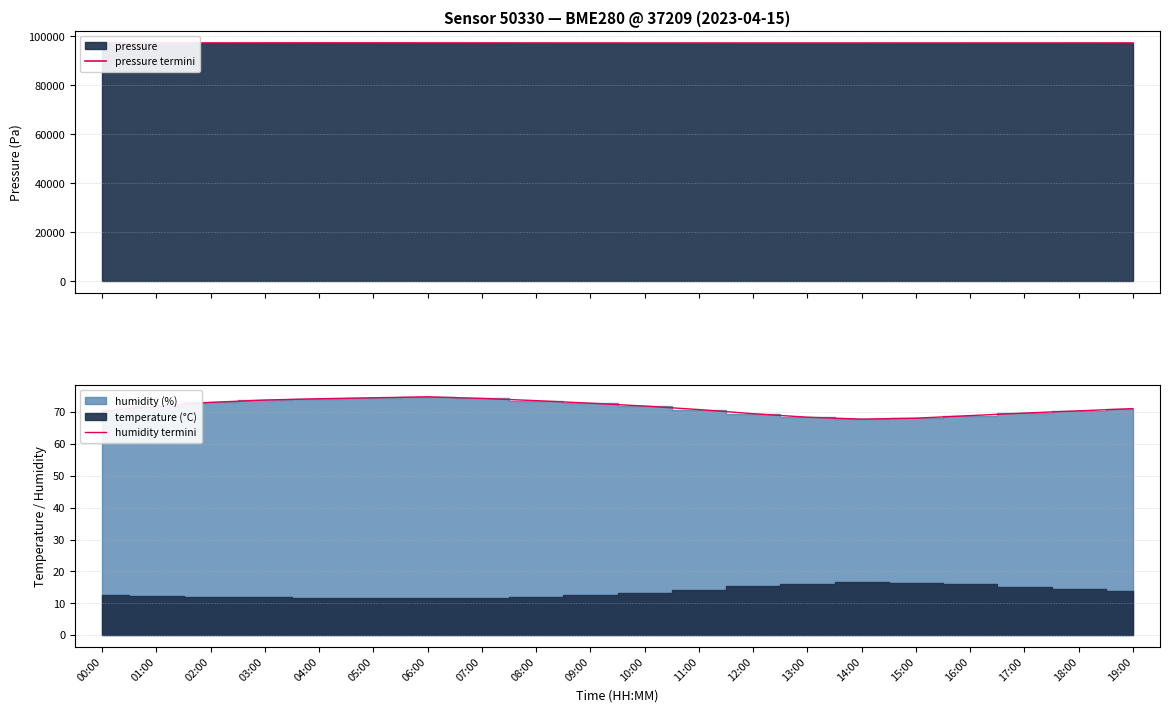

Which series changed the most between 12:00 and 17:00?

pressure termini